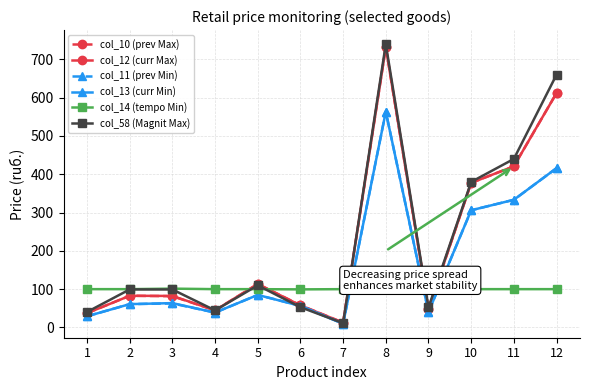

True or false: col_58 (Magnit Max) has more than 1 points higher than both neighbors.

True